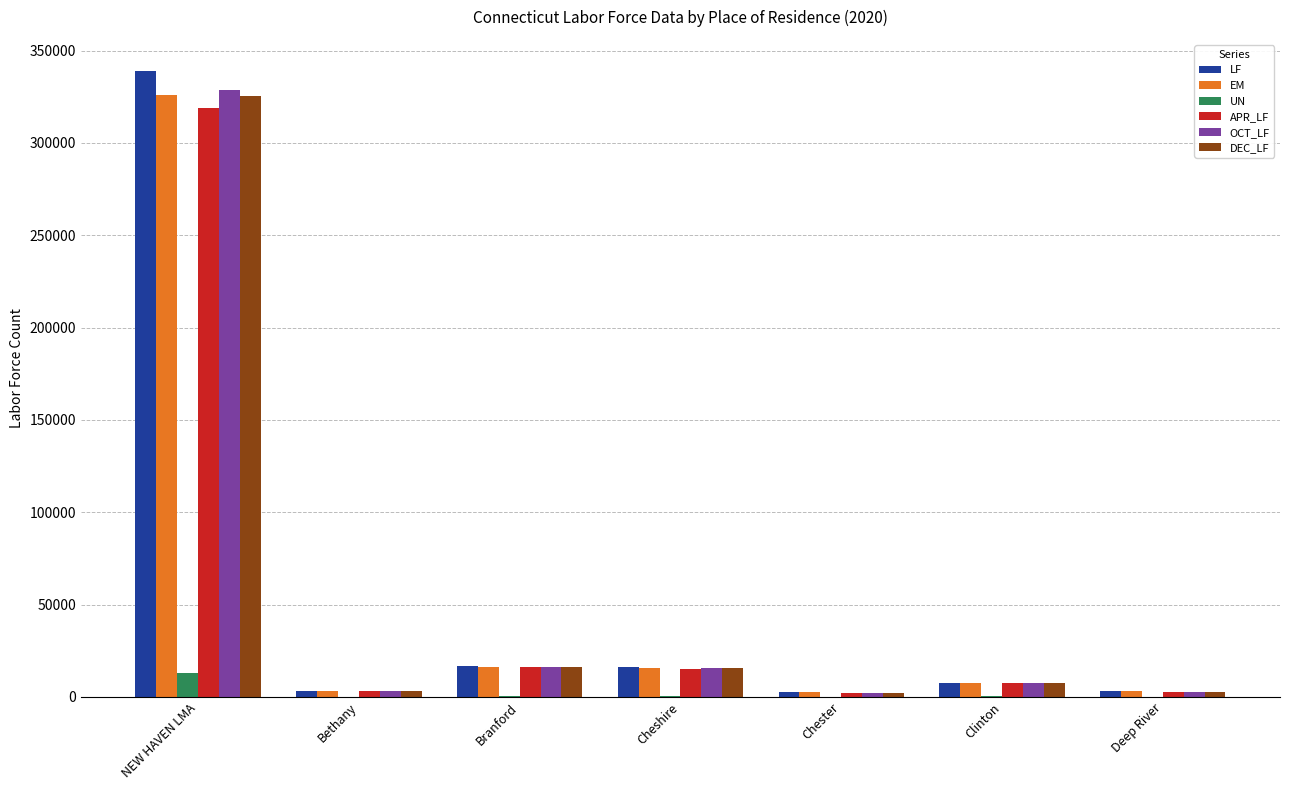

True or false: OCT_LF has a value of 7348 at Clinton.

True